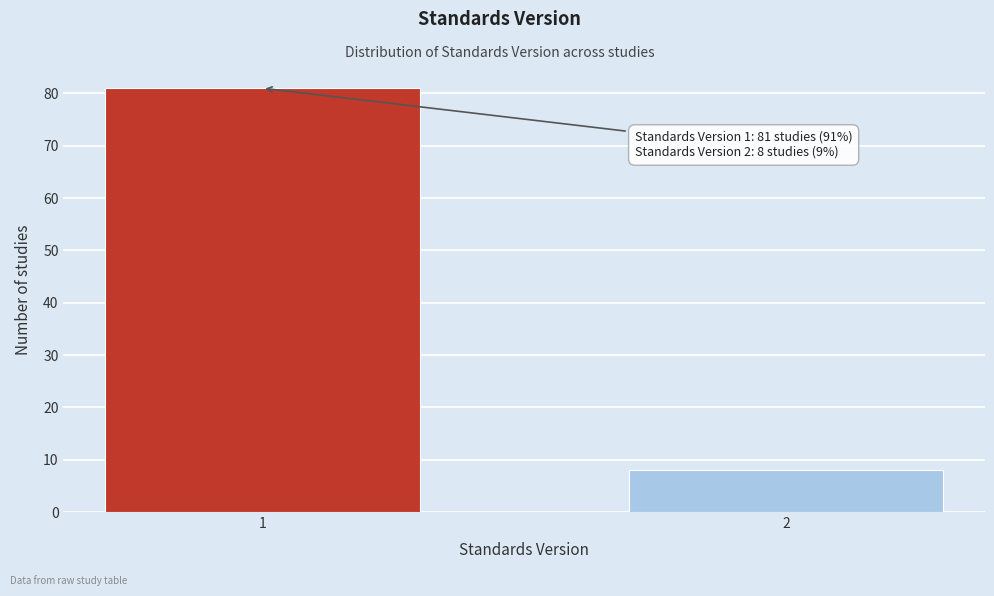

Reading right to left, transcribe all the data shown in this chart.

2=8	1=81